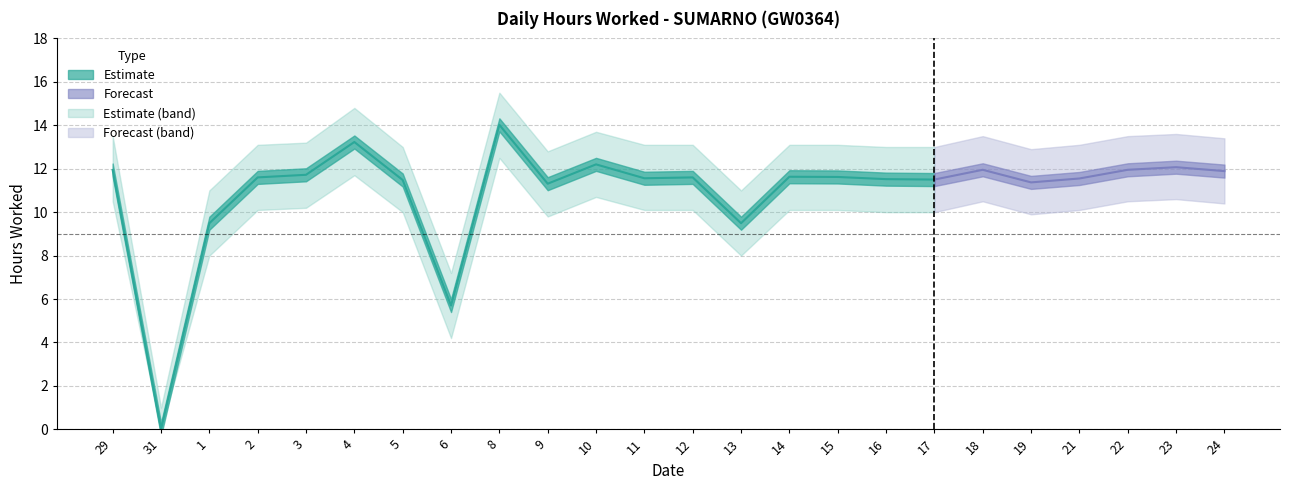

How many values in the Hours Worked series exceed 11?

20